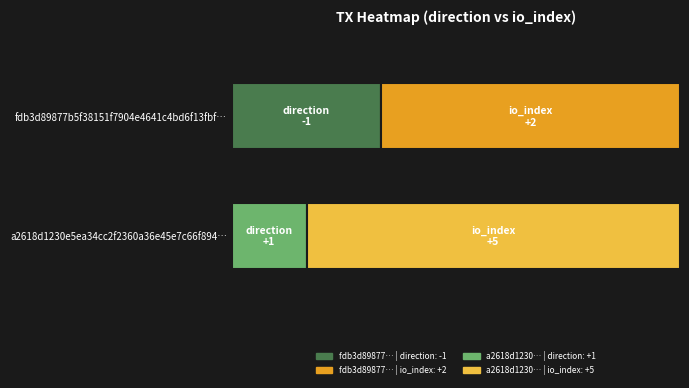

What is the difference between the a2618d1230e5ea34cc2f2360a36e45e7c66f894 values at 1 and 0?

4